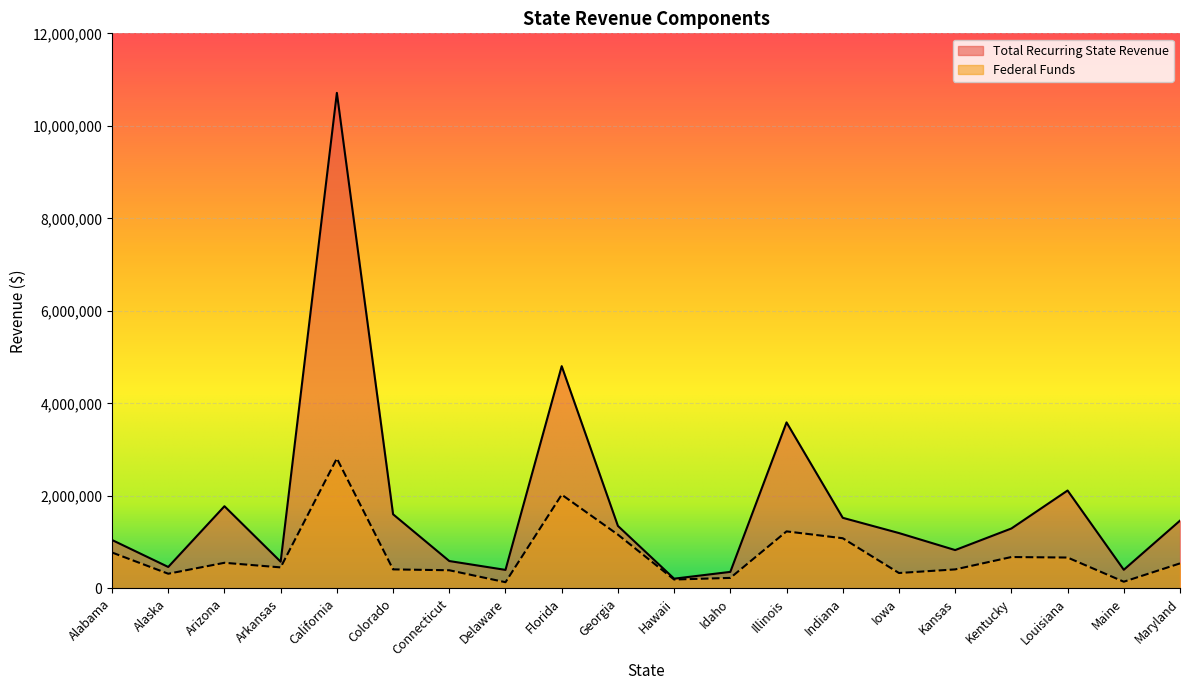

The value of Federal Funds at Alabama is 1201416. True or false?

False